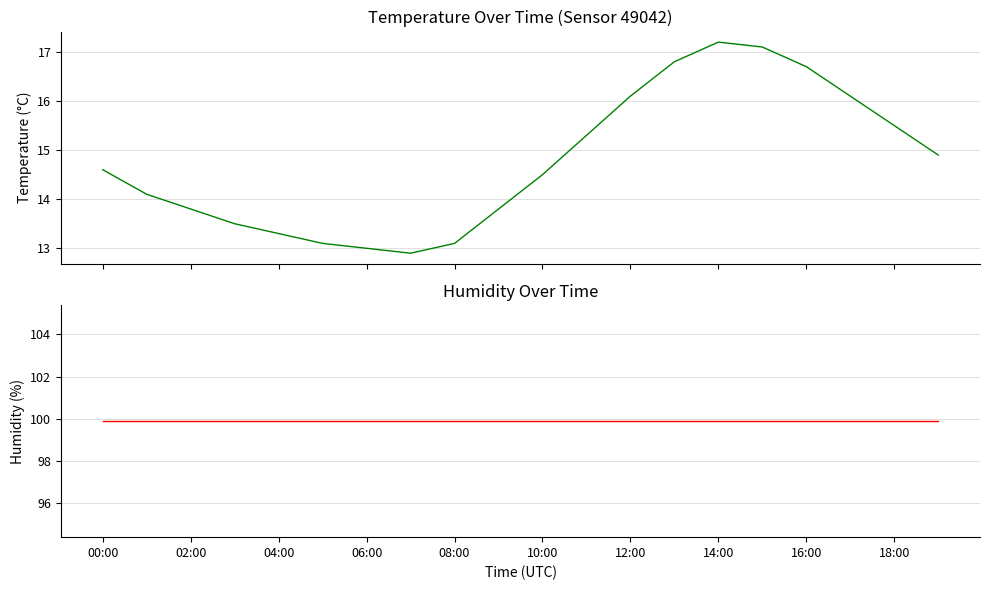

At which category does the chart reach its peak across all series?

00:00